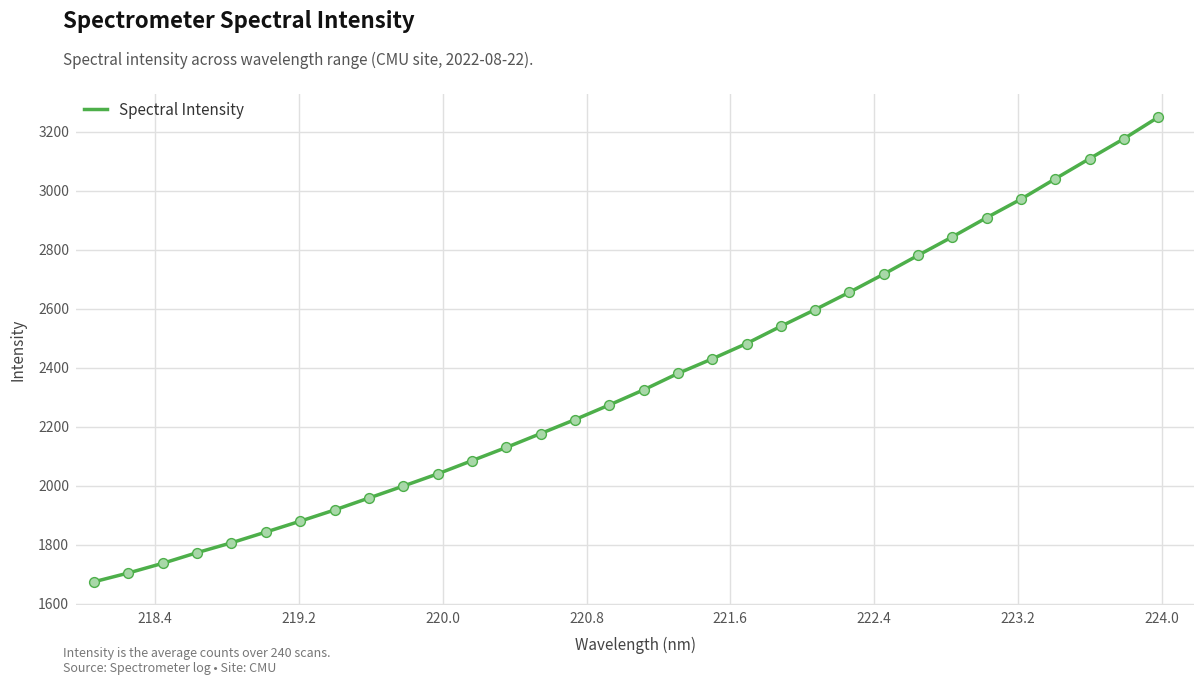

What is the maximum value shown in the chart?

3248.7